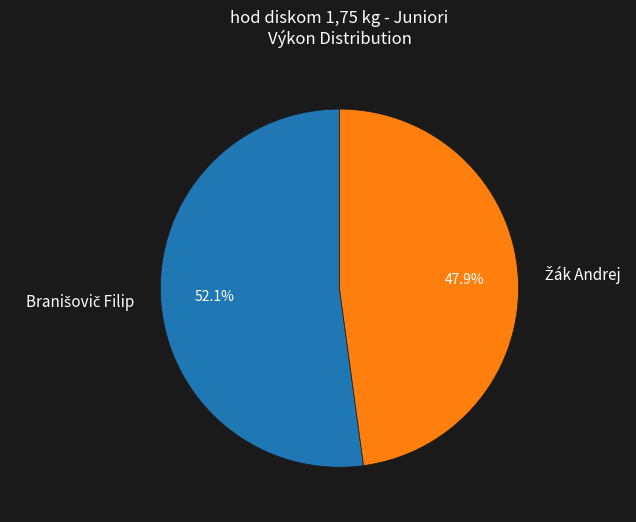

To the nearest percent, what is the average slice percentage?

50%